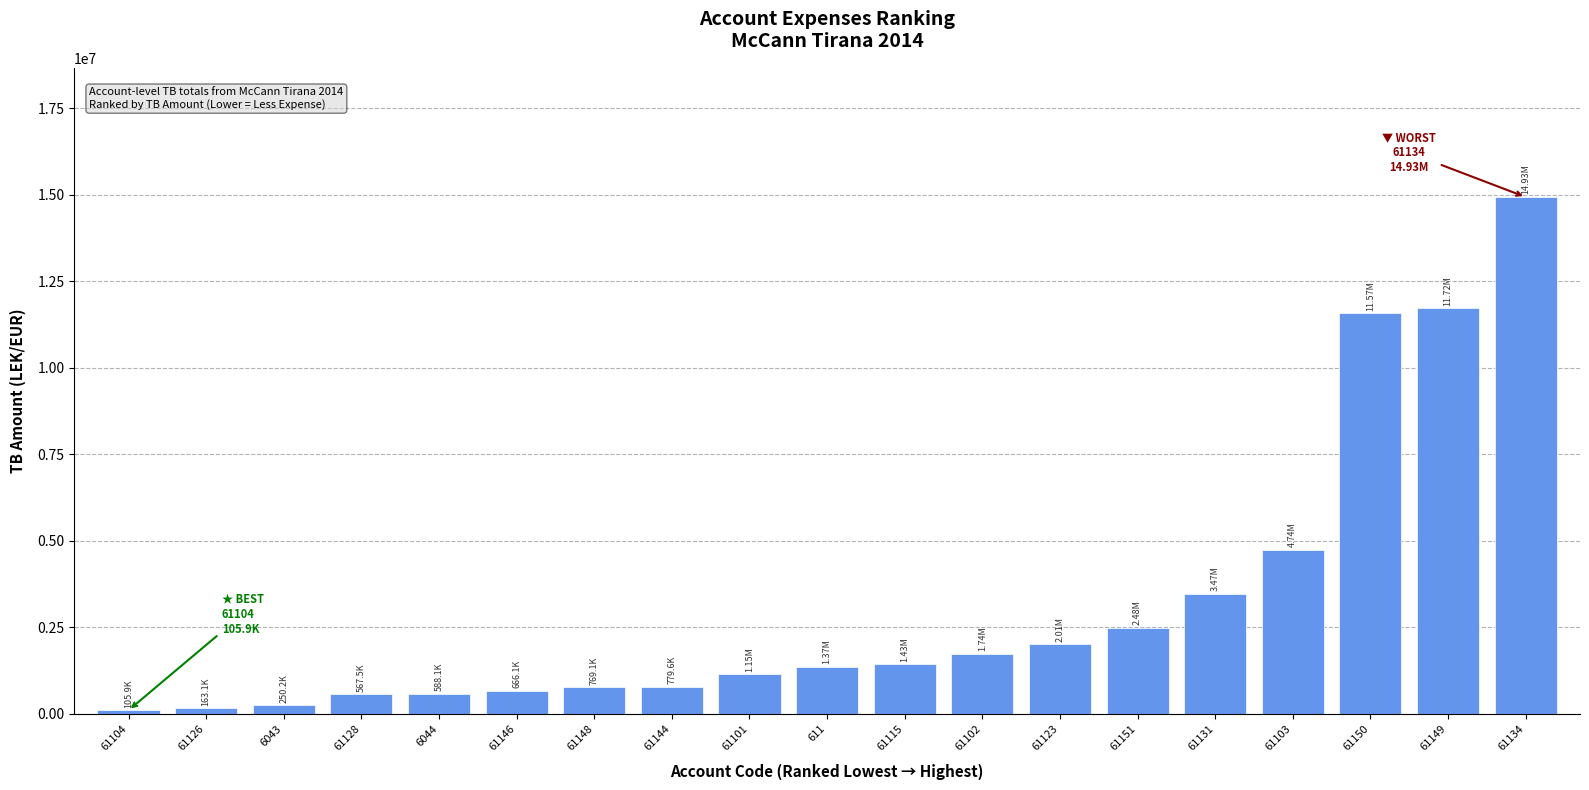

Are the bars horizontal?

No